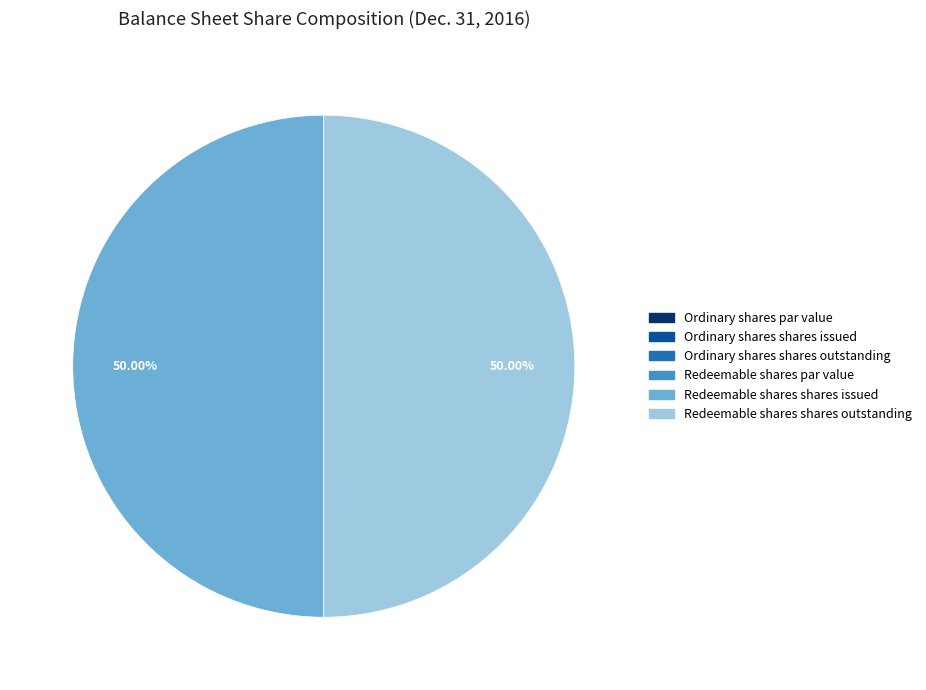

True or false: Ordinary shares par value accounts for 1% of the total.

False